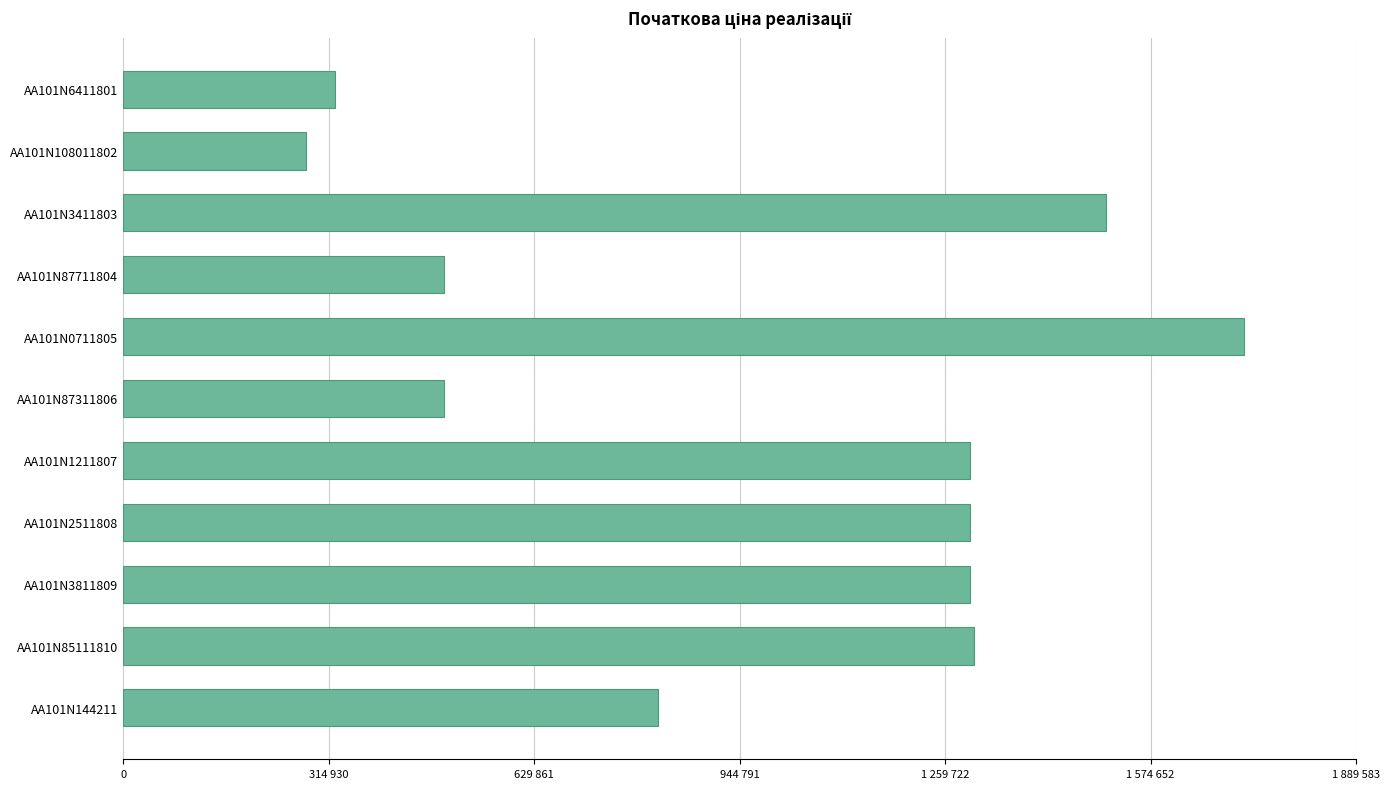

Does the chart contain any negative values?

No